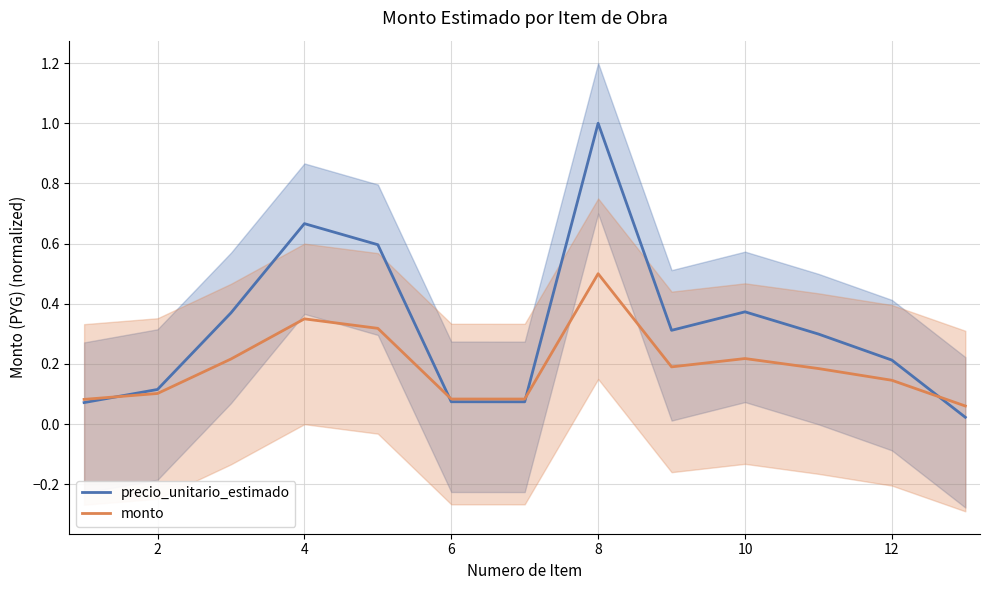

Rank the series by their maximum value, from lowest to highest.

monto, precio_unitario_estimado